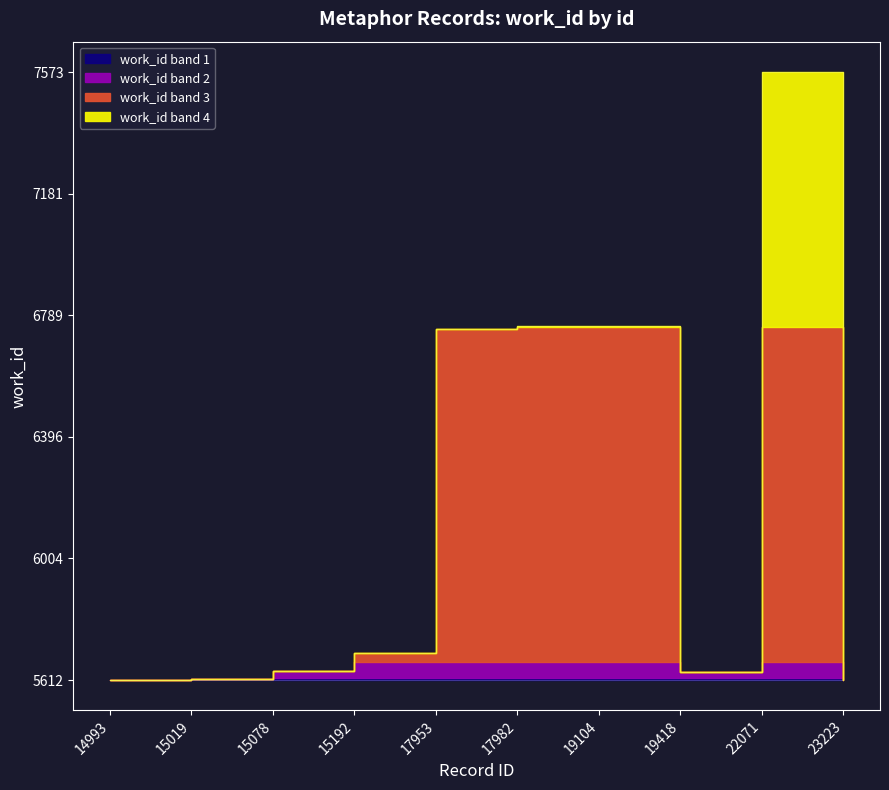

Is it true that the value at 15019 is 3903?

False